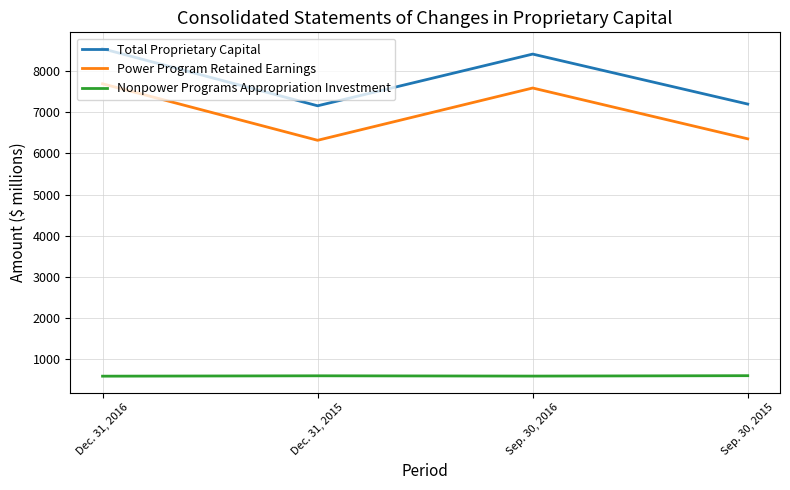

Which series has the largest total across all categories?

Total Proprietary Capital